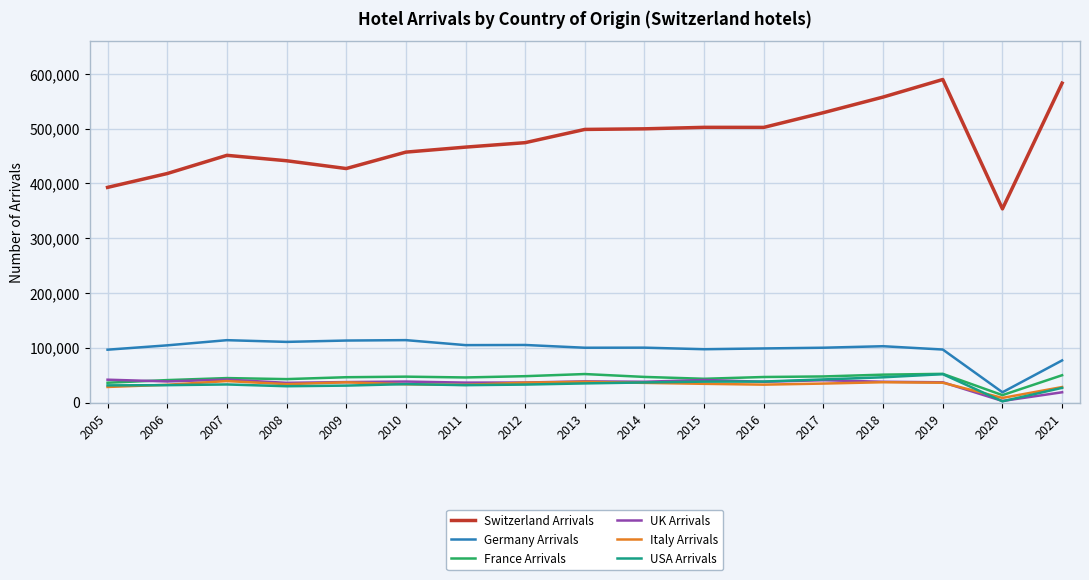

What is the spread (max minus min) of values at 2016?

469622